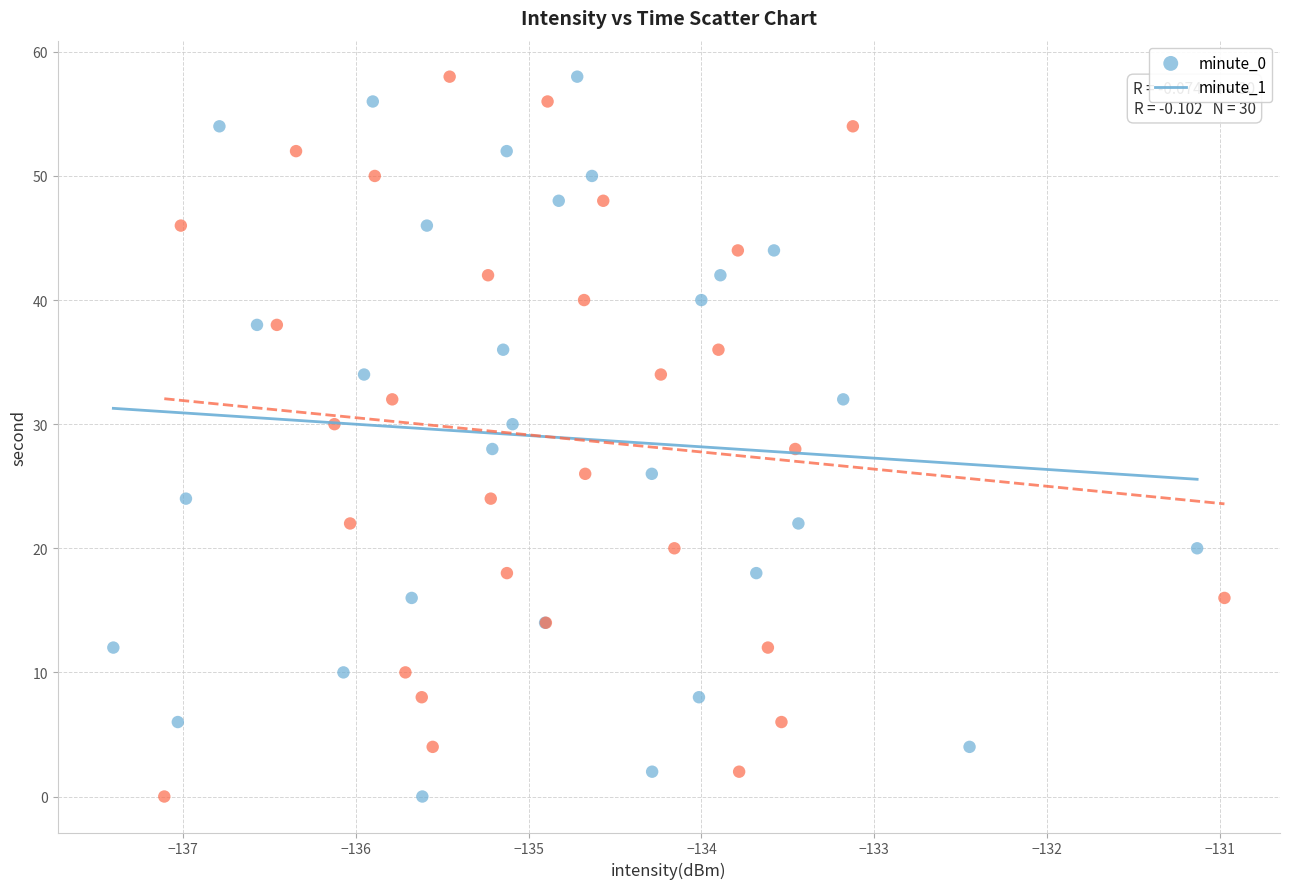

What are all the series names shown in the legend?

minute_0, minute_1